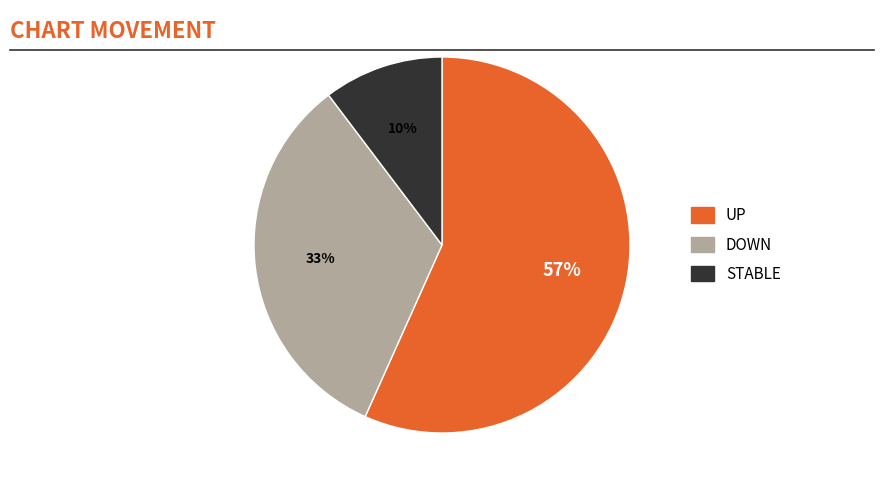

Does any single category account for the majority?

Yes